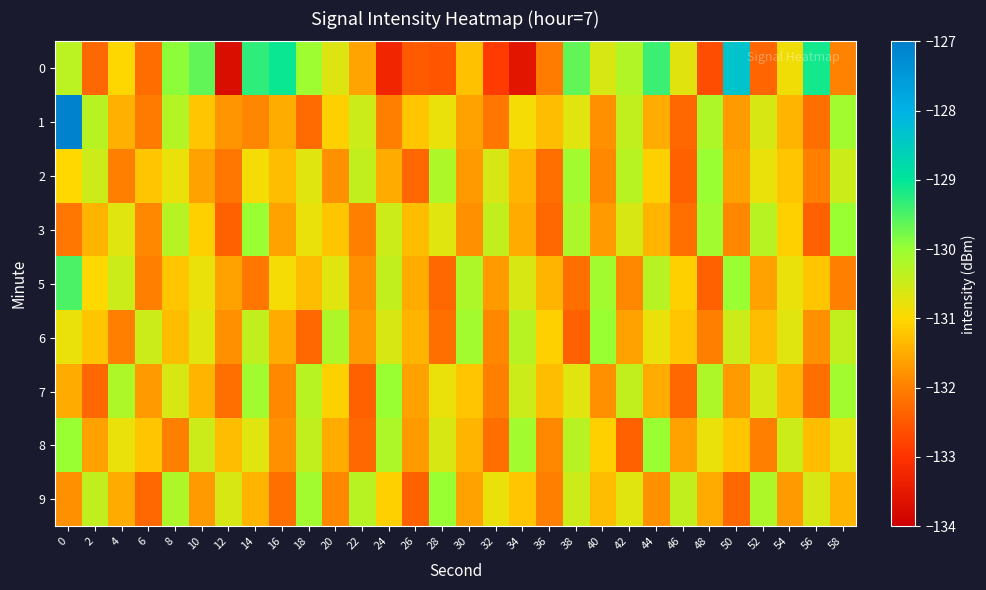

At 48, list the series in order from smallest to largest.

0, 5, 6, 9, 8, 1, 7, 3, 2